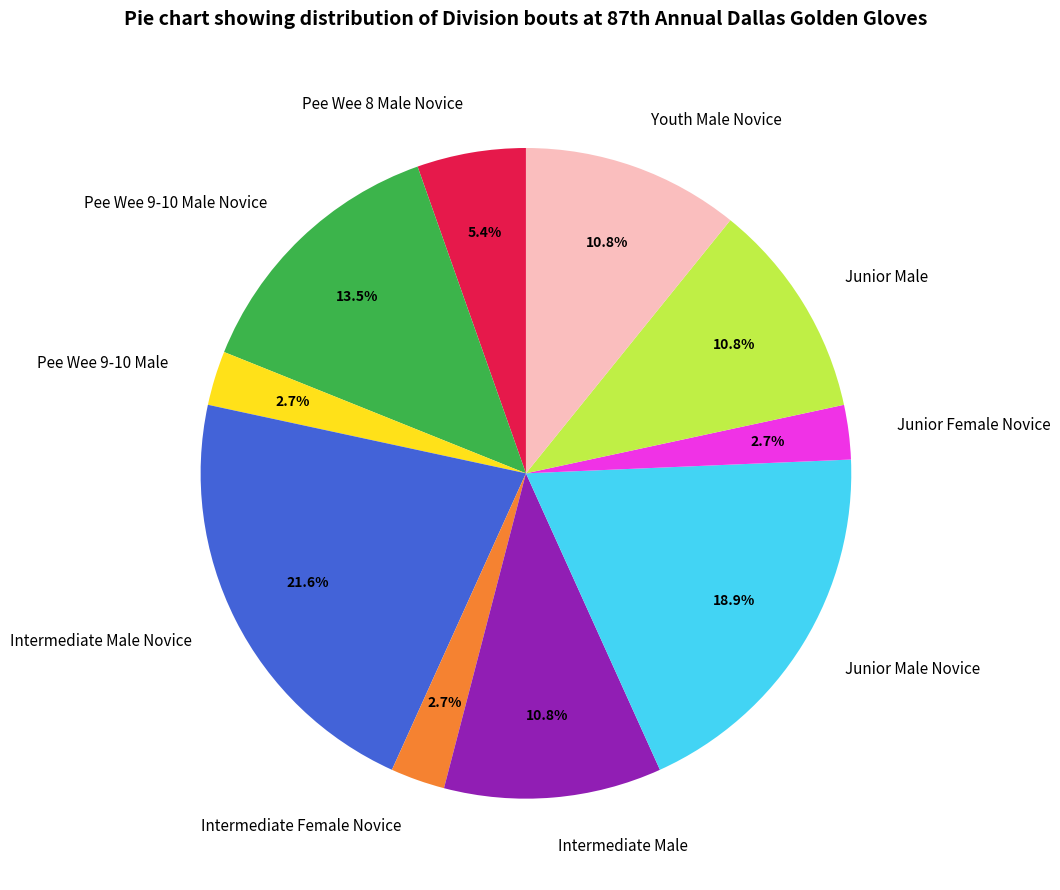

How many segments does this pie chart have?

10